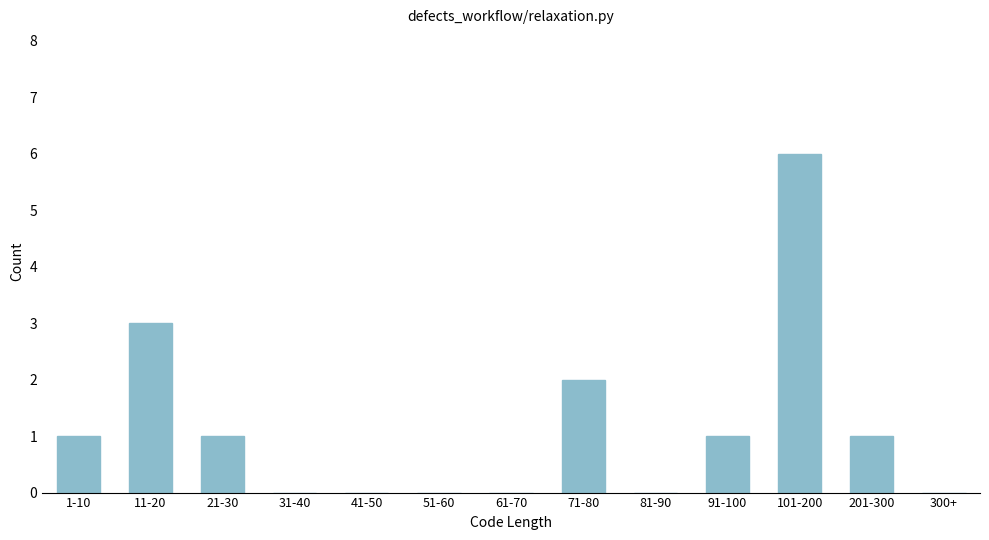

Reading right to left, transcribe all the data shown in this chart.

300+=0	201-300=1	101-200=6	91-100=1	81-90=0	71-80=2	61-70=0	51-60=0	41-50=0	31-40=0	21-30=1	11-20=3	1-10=1